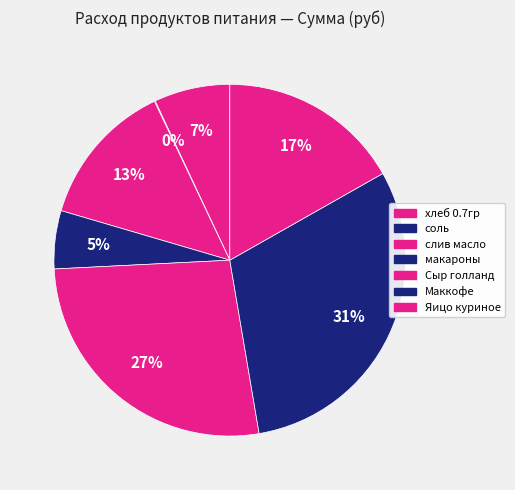

Combined, what portion of the pie is макароны and Маккофе?

35.9%